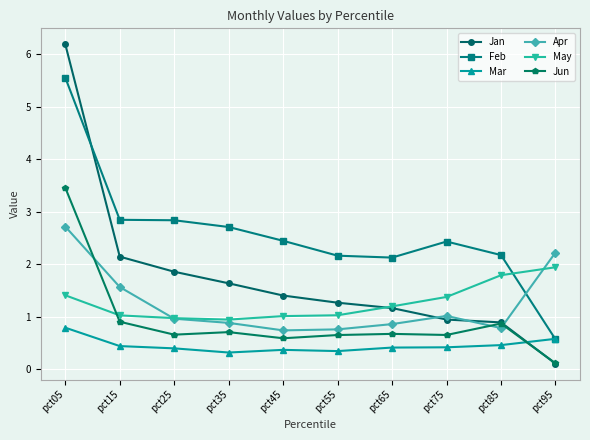

How many categories are shown in the chart?

10